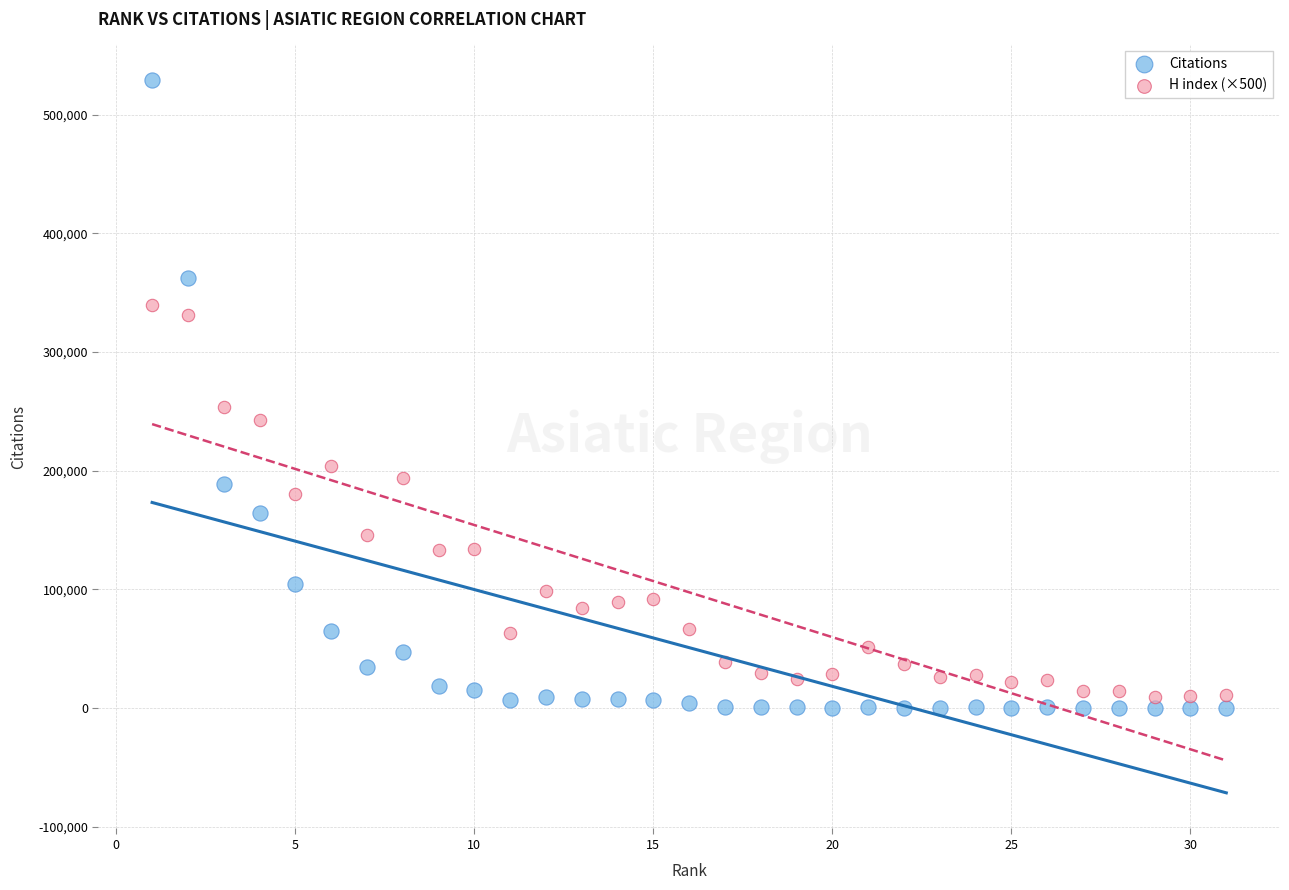

Across all data points, what is the range of Y values (max minus min)?

529217